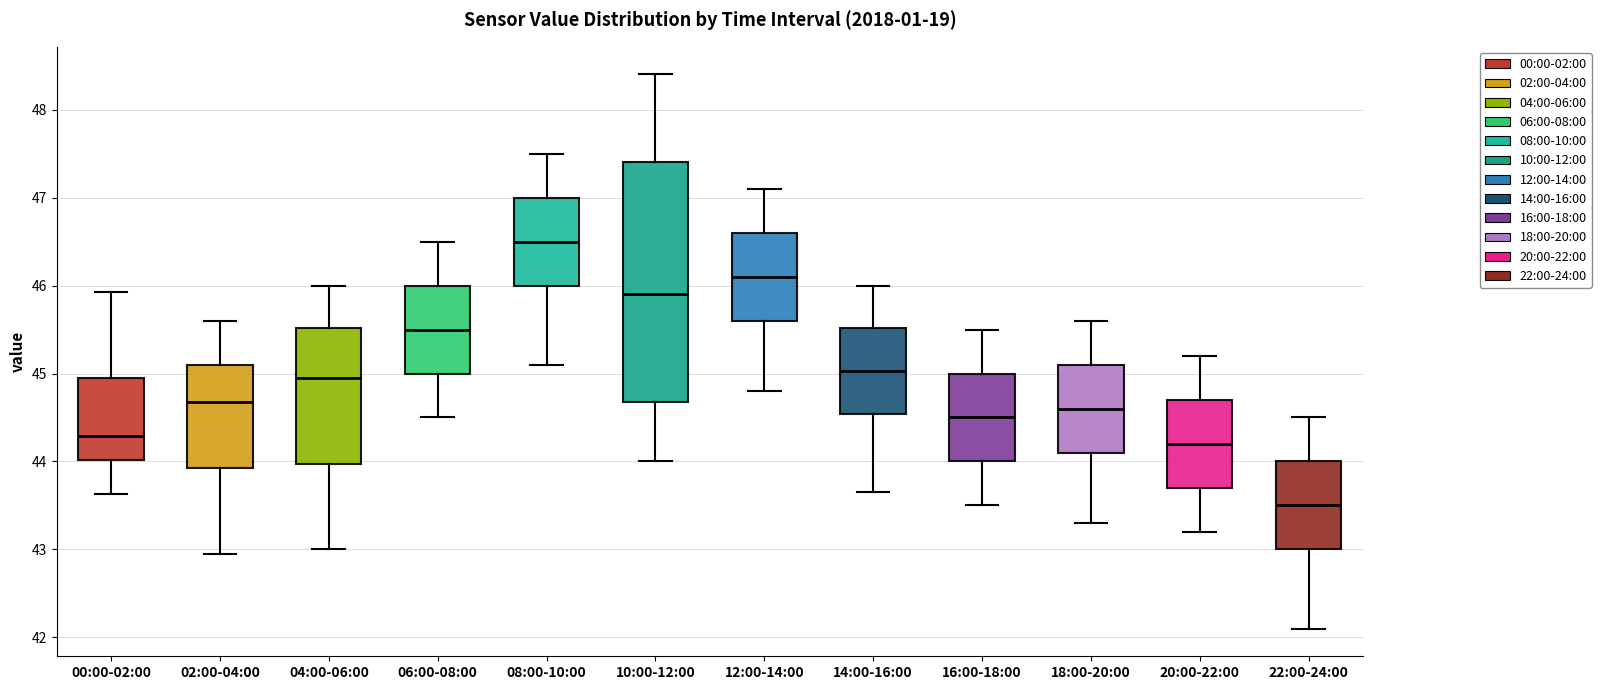

Reading left to right, read every box against the y-axis: the position of its median line, the range the box covers, and the ends of its whiskers. The values are not printed on the chart, so give them approximately, as read against the axis.

00:00-02:00: median 44.3, box 44.0 to 44.9, whiskers 43.6 to 45.9
02:00-04:00: median 44.7, box 43.9 to 45.1, whiskers 43.0 to 45.6
04:00-06:00: median 45.0, box 44.0 to 45.5, whiskers 43.0 to 46.0
06:00-08:00: median 45.5, box 45.0 to 46.0, whiskers 44.5 to 46.5
08:00-10:00: median 46.5, box 46.0 to 47.0, whiskers 45.1 to 47.5
10:00-12:00: median 45.9, box 44.7 to 47.4, whiskers 44.0 to 48.4
12:00-14:00: median 46.1, box 45.6 to 46.6, whiskers 44.8 to 47.1
14:00-16:00: median 45.0, box 44.5 to 45.5, whiskers 43.7 to 46.0
16:00-18:00: median 44.5, box 44.0 to 45.0, whiskers 43.5 to 45.5
18:00-20:00: median 44.6, box 44.1 to 45.1, whiskers 43.3 to 45.6
20:00-22:00: median 44.2, box 43.7 to 44.7, whiskers 43.2 to 45.2
22:00-24:00: median 43.5, box 43.0 to 44.0, whiskers 42.1 to 44.5